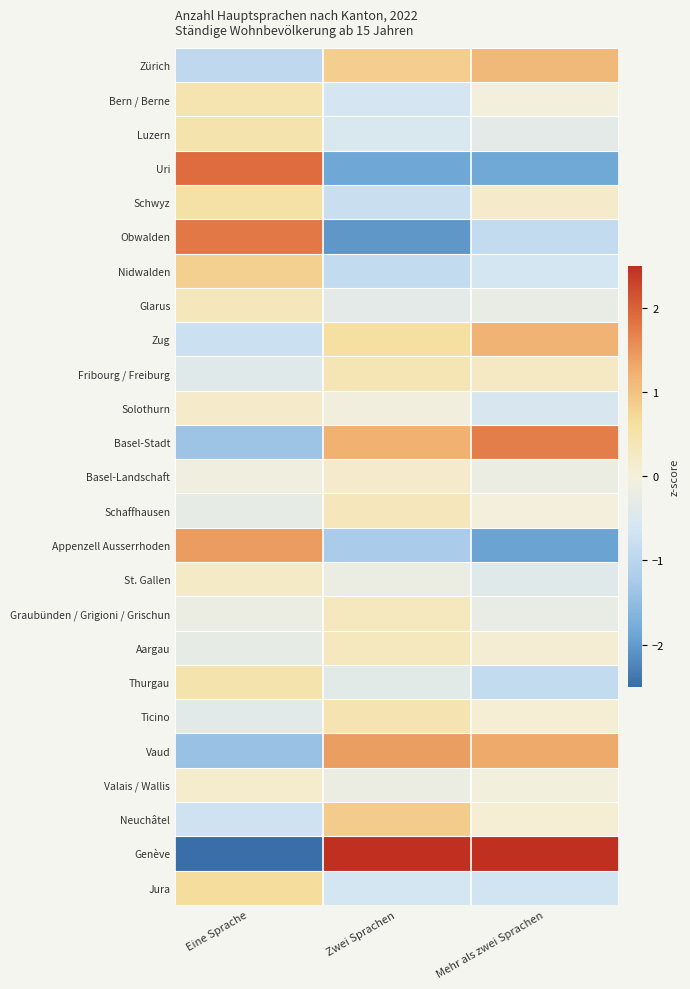

Reading right to left, extract all data points from this chart.

Zürich: Mehr als zwei Sprachen=1.1	Zwei Sprachen=0.8	Eine Sprache=-0.9
Bern / Berne: Mehr als zwei Sprachen=-0.0	Zwei Sprachen=-0.6	Eine Sprache=0.5
Luzern: Mehr als zwei Sprachen=-0.3	Zwei Sprachen=-0.5	Eine Sprache=0.5
Uri: Mehr als zwei Sprachen=-1.8	Zwei Sprachen=-1.9	Eine Sprache=1.9
Schwyz: Mehr als zwei Sprachen=0.2	Zwei Sprachen=-0.8	Eine Sprache=0.5
Obwalden: Mehr als zwei Sprachen=-0.9	Zwei Sprachen=-2.0	Eine Sprache=1.8
Nidwalden: Mehr als zwei Sprachen=-0.6	Zwei Sprachen=-0.9	Eine Sprache=0.8
Glarus: Mehr als zwei Sprachen=-0.2	Zwei Sprachen=-0.3	Eine Sprache=0.3
Zug: Mehr als zwei Sprachen=1.2	Zwei Sprachen=0.6	Eine Sprache=-0.8
Fribourg / Freiburg: Mehr als zwei Sprachen=0.2	Zwei Sprachen=0.4	Eine Sprache=-0.4
Solothurn: Mehr als zwei Sprachen=-0.5	Zwei Sprachen=-0.1	Eine Sprache=0.2
Basel-Stadt: Mehr als zwei Sprachen=1.7	Zwei Sprachen=1.2	Eine Sprache=-1.4
Basel-Landschaft: Mehr als zwei Sprachen=-0.2	Zwei Sprachen=0.2	Eine Sprache=-0.1
Schaffhausen: Mehr als zwei Sprachen=-0.0	Zwei Sprachen=0.3	Eine Sprache=-0.3
Appenzell Ausserrhoden: Mehr als zwei Sprachen=-1.9	Zwei Sprachen=-1.2	Eine Sprache=1.4
St. Gallen: Mehr als zwei Sprachen=-0.4	Zwei Sprachen=-0.2	Eine Sprache=0.2
Graubünden / Grigioni / Grischun: Mehr als zwei Sprachen=-0.2	Zwei Sprachen=0.3	Eine Sprache=-0.2
Aargau: Mehr als zwei Sprachen=0.1	Zwei Sprachen=0.3	Eine Sprache=-0.3
Thurgau: Mehr als zwei Sprachen=-0.9	Zwei Sprachen=-0.3	Eine Sprache=0.5
Ticino: Mehr als zwei Sprachen=0.1	Zwei Sprachen=0.4	Eine Sprache=-0.4
Vaud: Mehr als zwei Sprachen=1.3	Zwei Sprachen=1.4	Eine Sprache=-1.4
Valais / Wallis: Mehr als zwei Sprachen=-0.0	Zwei Sprachen=-0.2	Eine Sprache=0.1
Neuchâtel: Mehr als zwei Sprachen=0.1	Zwei Sprachen=0.9	Eine Sprache=-0.7
Genève: Mehr als zwei Sprachen=2.7	Zwei Sprachen=2.7	Eine Sprache=-2.7
Jura: Mehr als zwei Sprachen=-0.7	Zwei Sprachen=-0.6	Eine Sprache=0.6